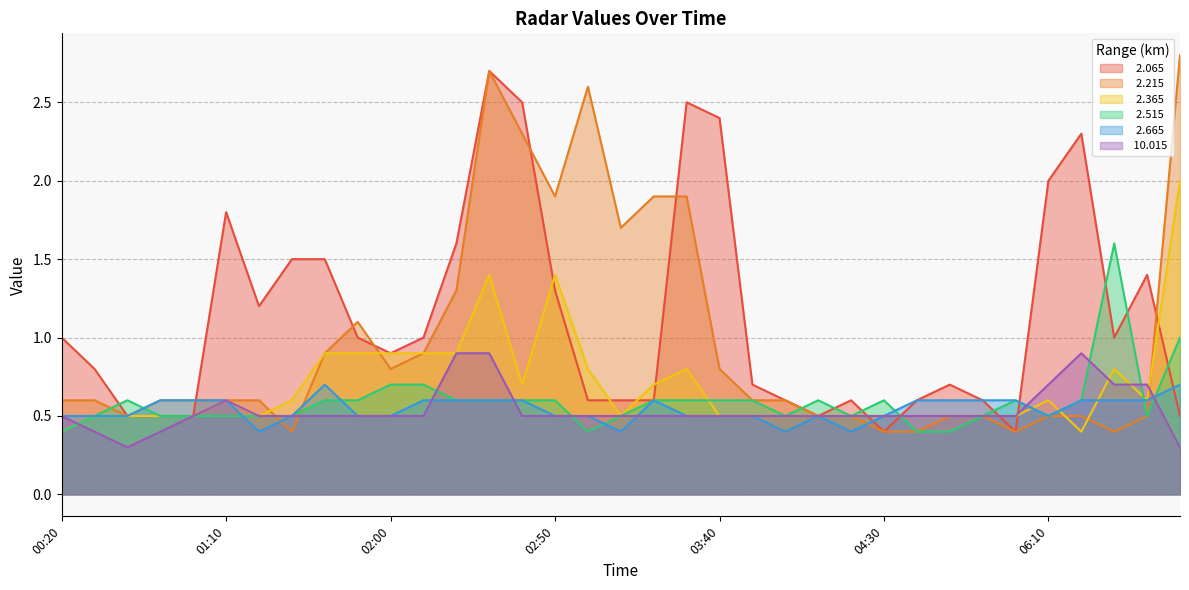

Reading left to right, list all the values displayed in this chart.

  2.065: 00:20=1.0	00:30=0.8	00:40=0.5	00:50=0.5	01:00=0.5	01:10=1.8	01:20=1.2	01:30=1.5	01:40=1.5	01:50=1.0	02:00=0.9	02:10=1.0	02:20=1.6	02:30=2.7	02:40=2.5	02:50=1.3	03:00=0.6	03:10=0.6	03:20=0.6	03:30=2.5	03:40=2.4	03:50=0.7	04:00=0.6	04:10=0.5	04:20=0.6	04:30=0.4	04:40=0.6	04:50=0.7	05:00=0.6	05:10=0.4	06:10=2.0	06:20=2.3	06:30=1.0	05:30=1.4	05:40=0.5
  2.215: 00:20=0.6	00:30=0.6	00:40=0.5	00:50=0.6	01:00=0.6	01:10=0.6	01:20=0.6	01:30=0.4	01:40=0.9	01:50=1.1	02:00=0.8	02:10=0.9	02:20=1.3	02:30=2.7	02:40=2.3	02:50=1.9	03:00=2.6	03:10=1.7	03:20=1.9	03:30=1.9	03:40=0.8	03:50=0.6	04:00=0.6	04:10=0.5	04:20=0.5	04:30=0.4	04:40=0.4	04:50=0.5	05:00=0.5	05:10=0.4	06:10=0.5	06:20=0.5	06:30=0.4	05:30=0.5	05:40=2.8
  2.365: 00:20=0.4	00:30=0.5	00:40=0.5	00:50=0.5	01:00=0.5	01:10=0.6	01:20=0.5	01:30=0.6	01:40=0.9	01:50=0.9	02:00=0.9	02:10=0.9	02:20=0.9	02:30=1.4	02:40=0.7	02:50=1.4	03:00=0.8	03:10=0.5	03:20=0.7	03:30=0.8	03:40=0.5	03:50=0.5	04:00=0.5	04:10=0.5	04:20=0.5	04:30=0.5	04:40=0.5	04:50=0.5	05:00=0.5	05:10=0.5	06:10=0.6	06:20=0.4	06:30=0.8	05:30=0.6	05:40=2.0
  2.515: 00:20=0.4	00:30=0.5	00:40=0.6	00:50=0.5	01:00=0.5	01:10=0.5	01:20=0.5	01:30=0.5	01:40=0.6	01:50=0.6	02:00=0.7	02:10=0.7	02:20=0.6	02:30=0.6	02:40=0.6	02:50=0.6	03:00=0.4	03:10=0.5	03:20=0.6	03:30=0.6	03:40=0.6	03:50=0.6	04:00=0.5	04:10=0.6	04:20=0.5	04:30=0.6	04:40=0.4	04:50=0.4	05:00=0.5	05:10=0.6	06:10=0.5	06:20=0.6	06:30=1.6	05:30=0.5	05:40=1.0
  2.665: 00:20=0.5	00:30=0.5	00:40=0.5	00:50=0.6	01:00=0.6	01:10=0.6	01:20=0.4	01:30=0.5	01:40=0.7	01:50=0.5	02:00=0.5	02:10=0.6	02:20=0.6	02:30=0.6	02:40=0.6	02:50=0.5	03:00=0.5	03:10=0.4	03:20=0.6	03:30=0.5	03:40=0.5	03:50=0.5	04:00=0.4	04:10=0.5	04:20=0.4	04:30=0.5	04:40=0.6	04:50=0.6	05:00=0.6	05:10=0.6	06:10=0.5	06:20=0.6	06:30=0.6	05:30=0.6	05:40=0.7
 10.015: 00:20=0.5	00:30=0.4	00:40=0.3	00:50=0.4	01:00=0.5	01:10=0.6	01:20=0.5	01:30=0.5	01:40=0.5	01:50=0.5	02:00=0.5	02:10=0.5	02:20=0.9	02:30=0.9	02:40=0.5	02:50=0.5	03:00=0.5	03:10=0.5	03:20=0.5	03:30=0.5	03:40=0.5	03:50=0.5	04:00=0.5	04:10=0.5	04:20=0.5	04:30=0.5	04:40=0.5	04:50=0.5	05:00=0.5	05:10=0.5	06:10=0.7	06:20=0.9	06:30=0.7	05:30=0.7	05:40=0.3